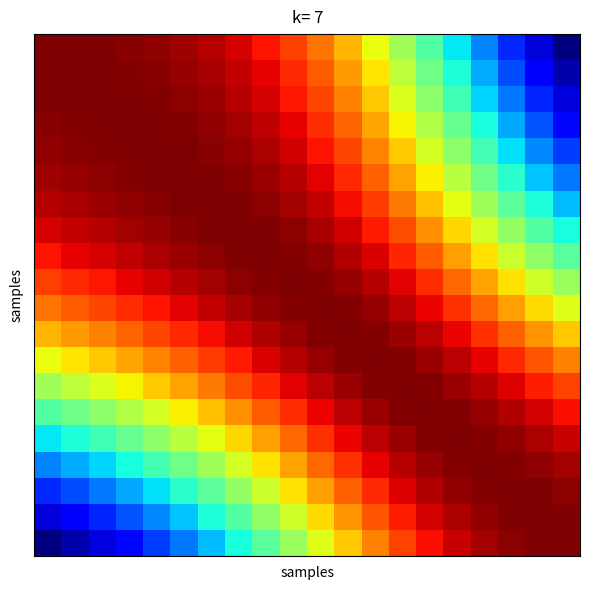

At which category is the sum across all series the highest?

10